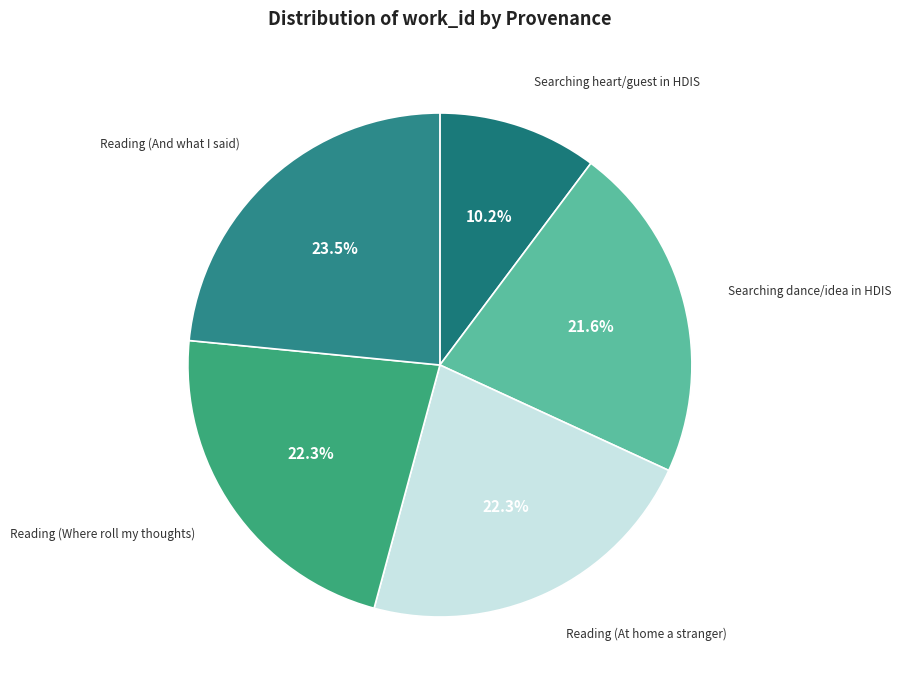

What percentage is the Searching dance/idea in HDIS slice, to the nearest percent?

22%